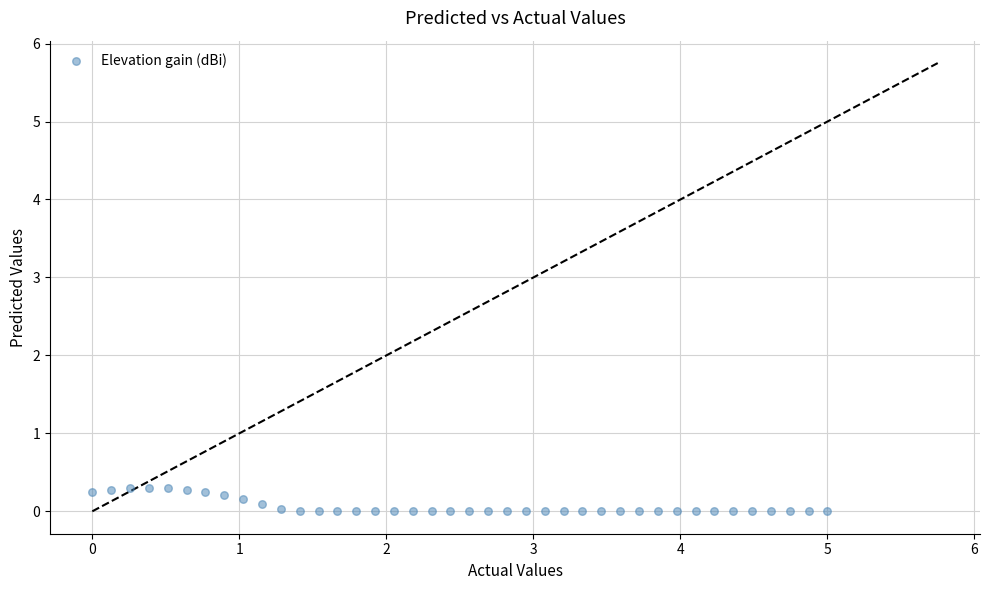

What is the range of X values (max minus min)?

5.0